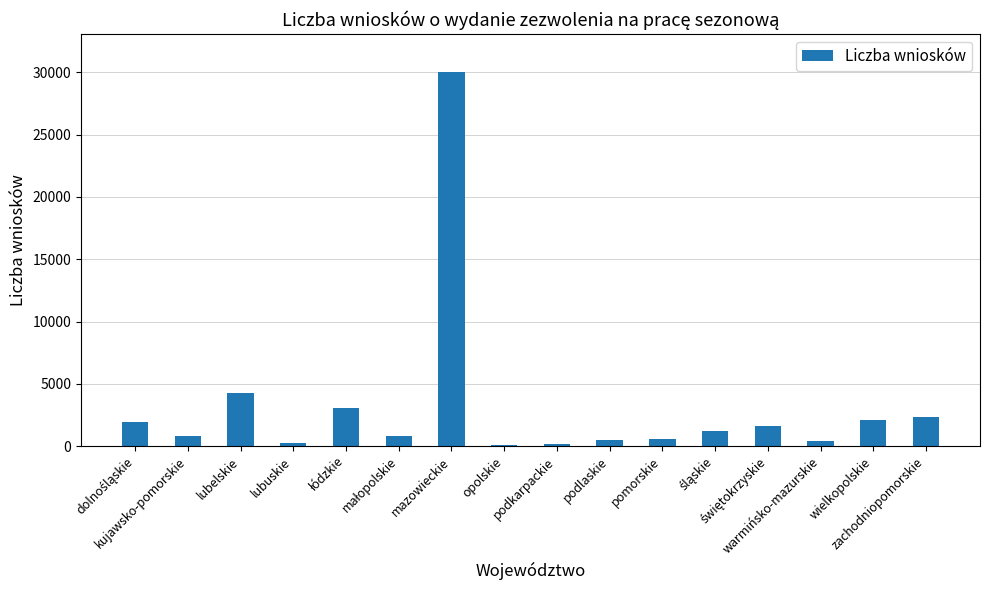

What is the maximum value shown in the chart?

30051